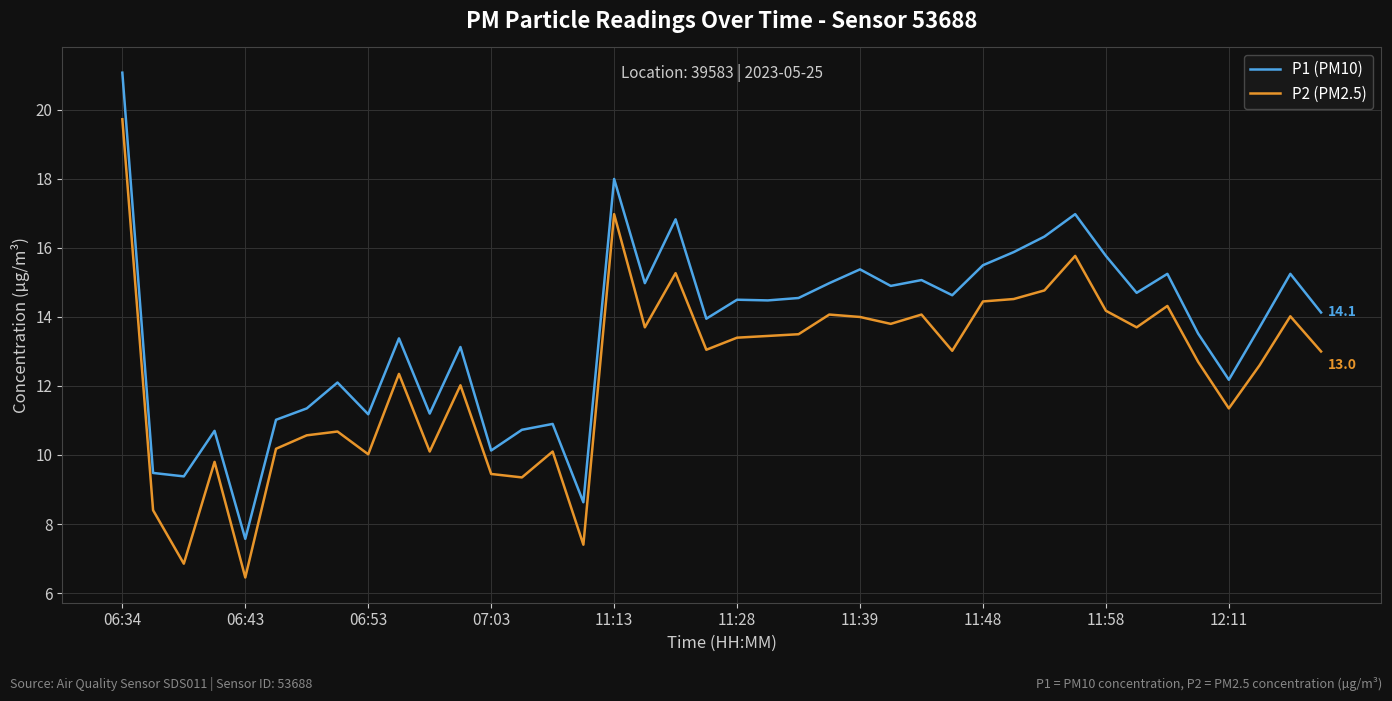

What is the difference between the maximum and minimum values in the P1 (PM10) series?

13.5